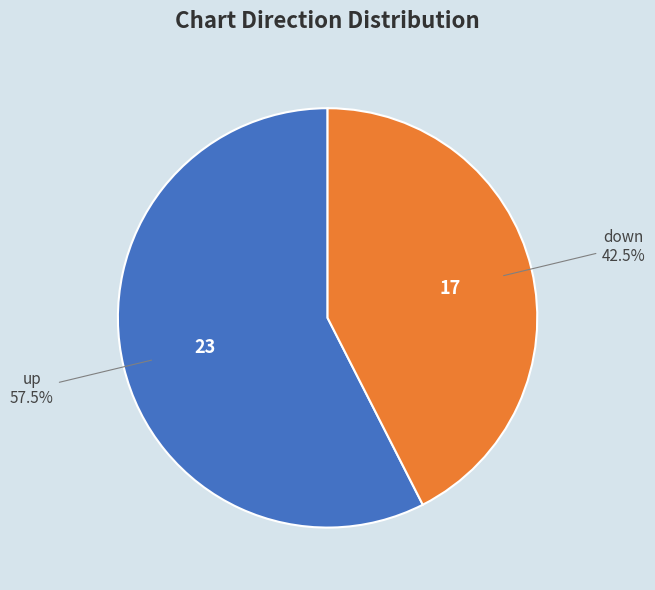

Is there any slice that represents more than half of the pie?

Yes